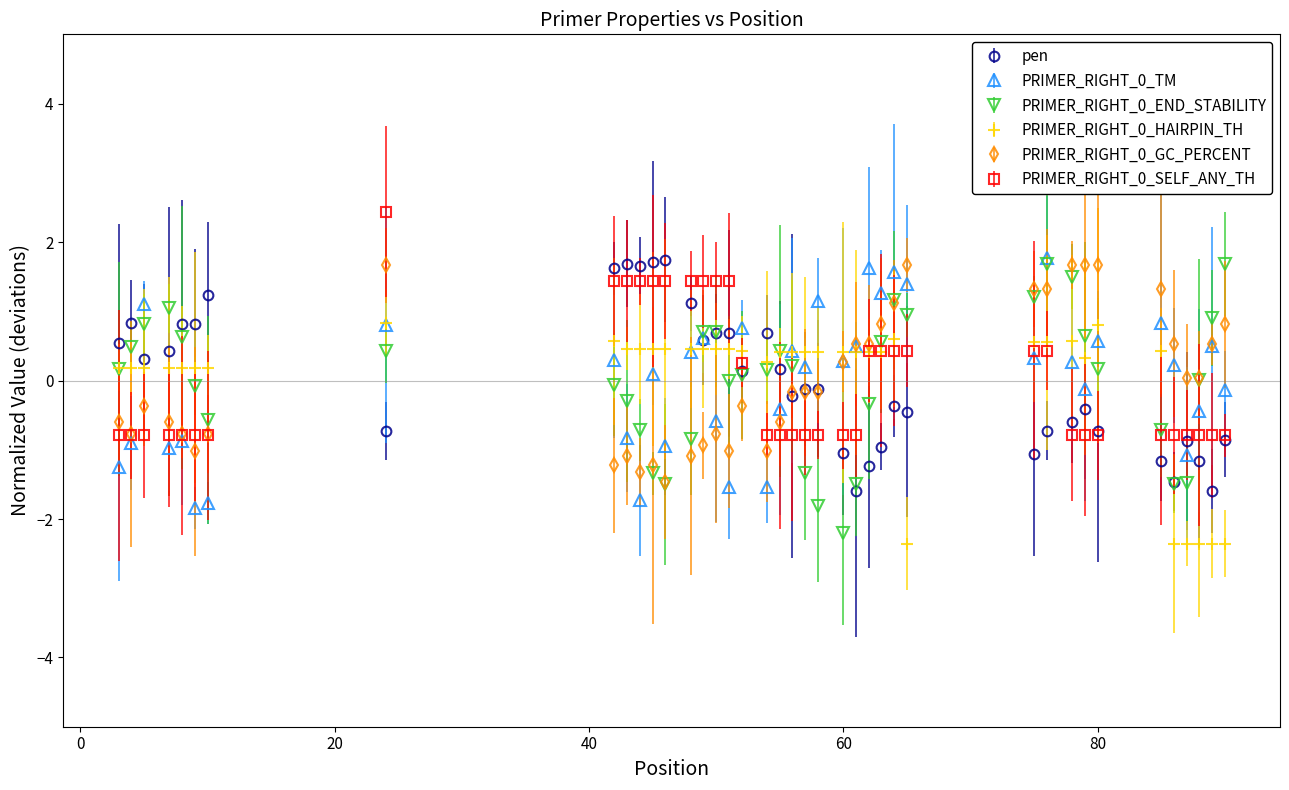

What are all the series names shown in the legend?

pen, PRIMER_RIGHT_0_TM, PRIMER_RIGHT_0_END_STABILITY, PRIMER_RIGHT_0_HAIRPIN_TH, PRIMER_RIGHT_0_GC_PERCENT, PRIMER_RIGHT_0_SELF_ANY_TH